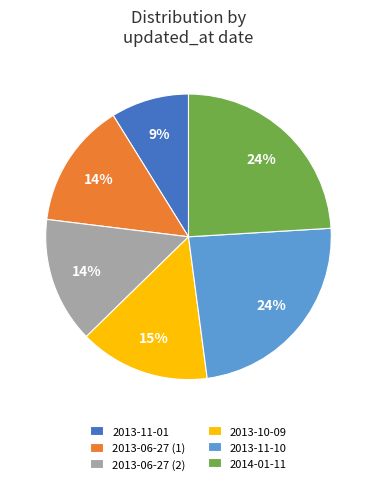

How many segments does this pie chart have?

6